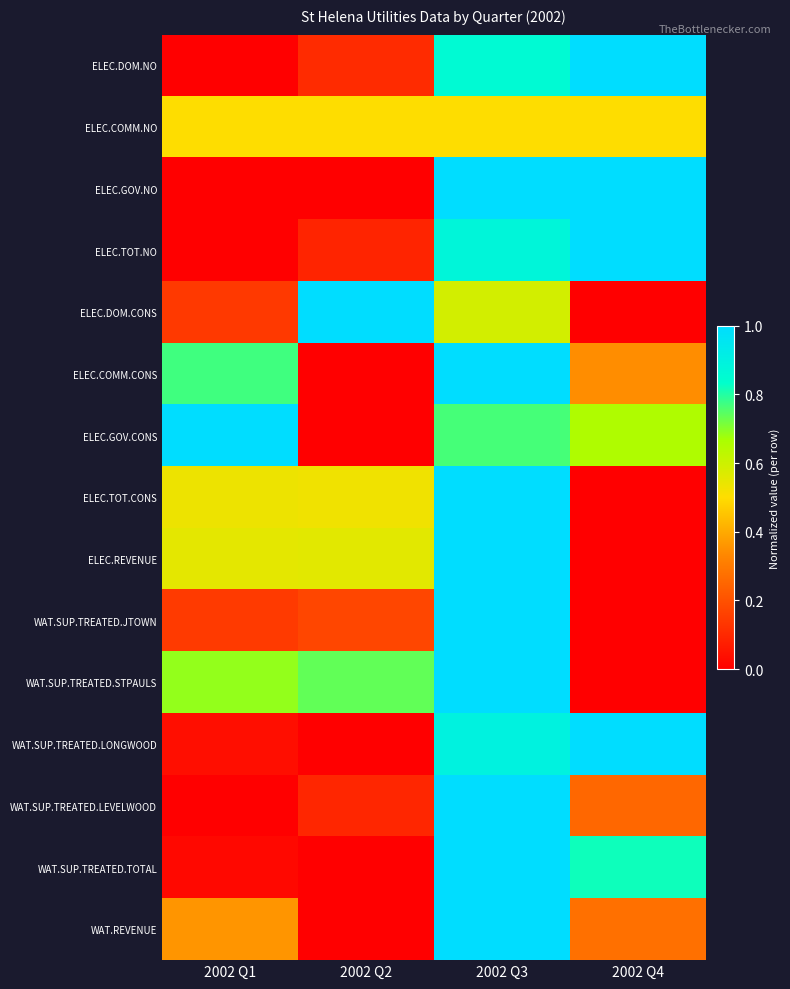

Which has a higher value, 2002 Q3 or 2002 Q4?

2002 Q4